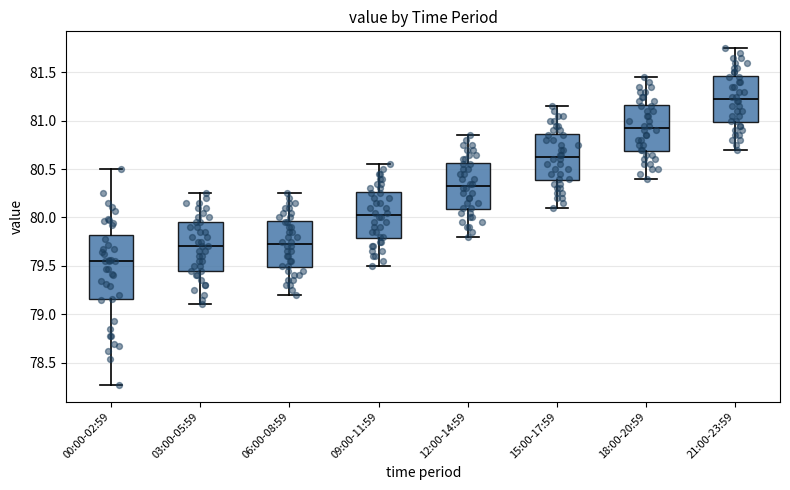

Reading left to right, transcribe this box plot: for each box, give where its median line is, the range the box spans, and where its two whiskers end, as read against the y-axis. The values are not printed on the chart, so give them approximately, as read against the axis.

00:00-02:59: median 79.55, box 79.15 to 79.80, whiskers 78.25 to 80.50
03:00-05:59: median 79.70, box 79.45 to 79.95, whiskers 79.10 to 80.25
06:00-08:59: median 79.75, box 79.50 to 79.95, whiskers 79.20 to 80.25
09:00-11:59: median 80.05, box 79.80 to 80.25, whiskers 79.50 to 80.55
12:00-14:59: median 80.35, box 80.10 to 80.55, whiskers 79.80 to 80.85
15:00-17:59: median 80.65, box 80.40 to 80.85, whiskers 80.10 to 81.15
18:00-20:59: median 80.95, box 80.70 to 81.15, whiskers 80.40 to 81.45
21:00-23:59: median 81.25, box 81.00 to 81.45, whiskers 80.70 to 81.75